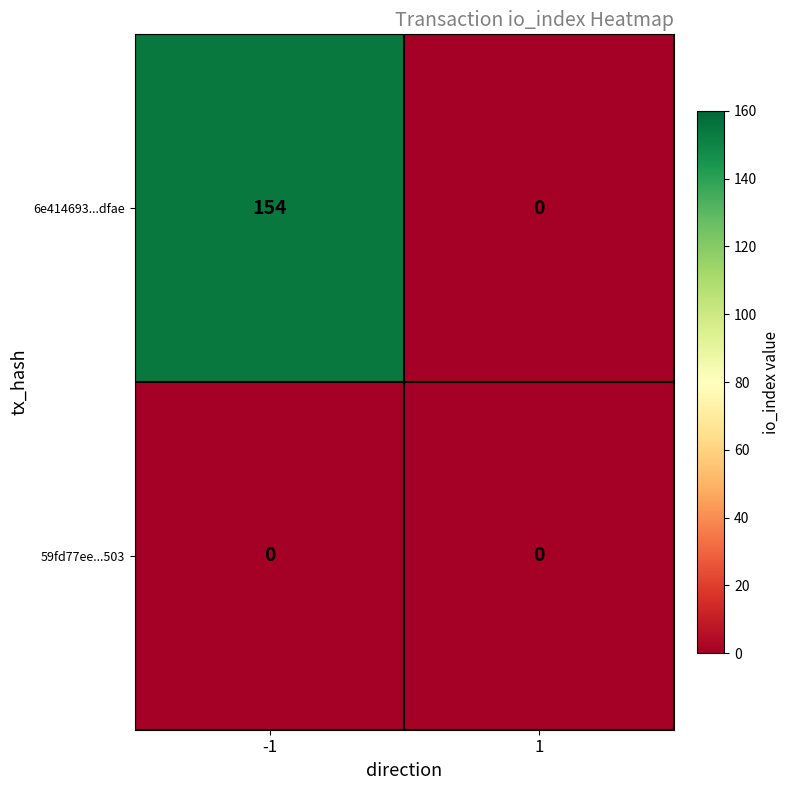

What is the maximum value shown in the chart?

154